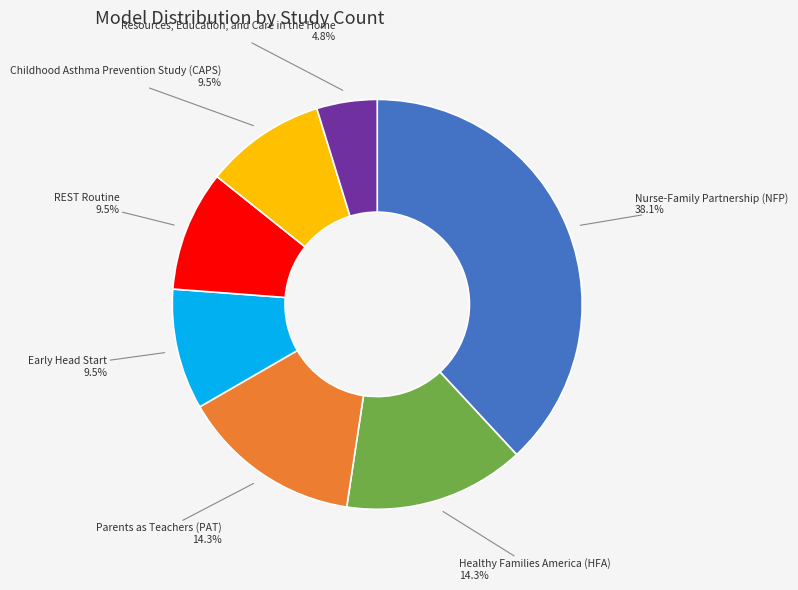

Is there a majority slice in this chart?

No